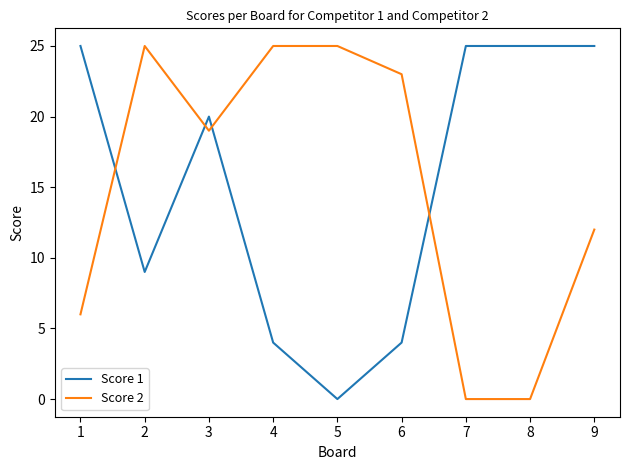

What is the maximum value shown in the chart?

25